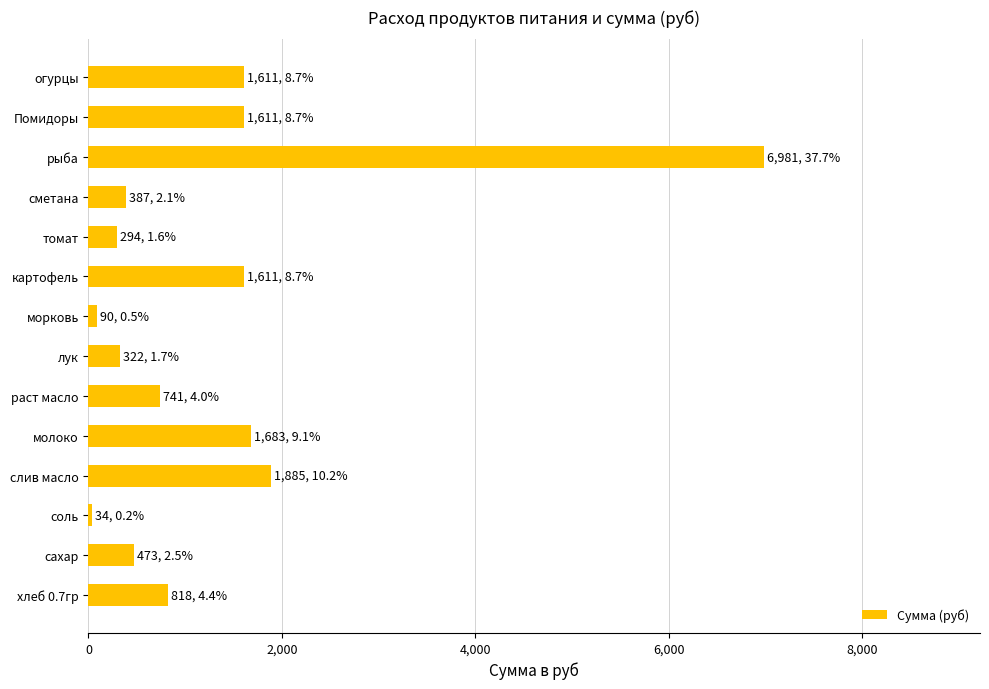

True or false: the data shows 902.3 at слив масло.

False